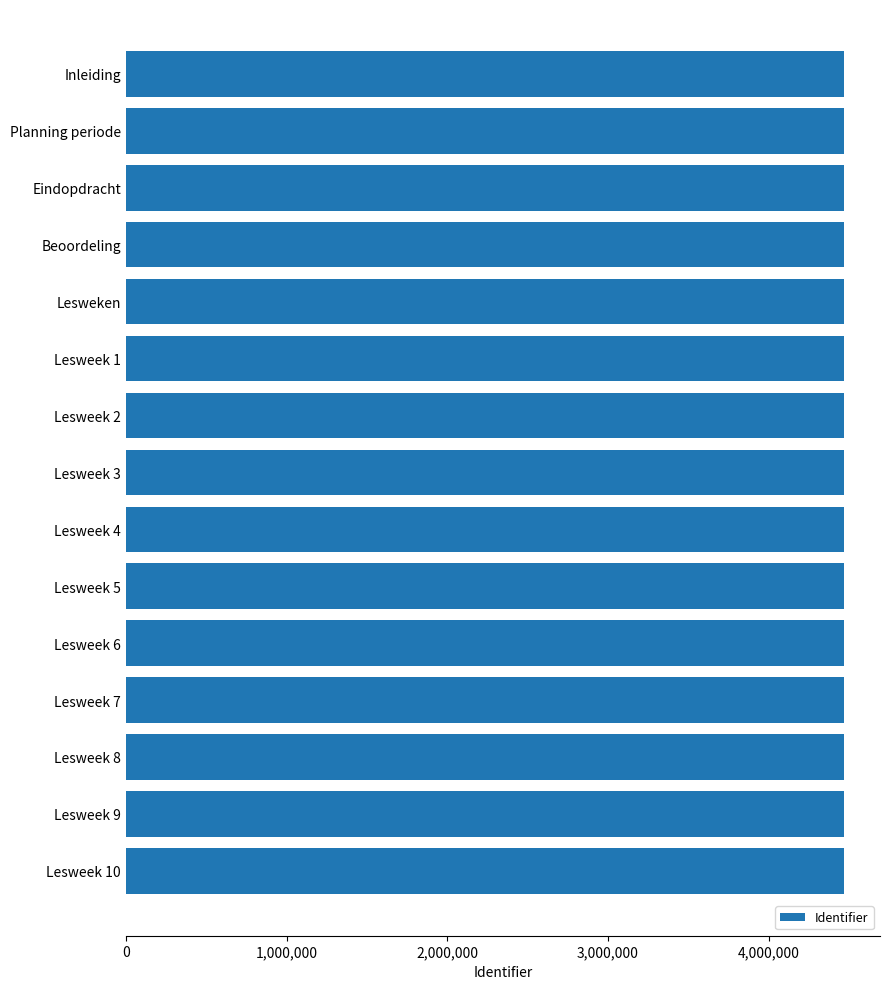

What is the difference between the maximum and second lowest values?

27